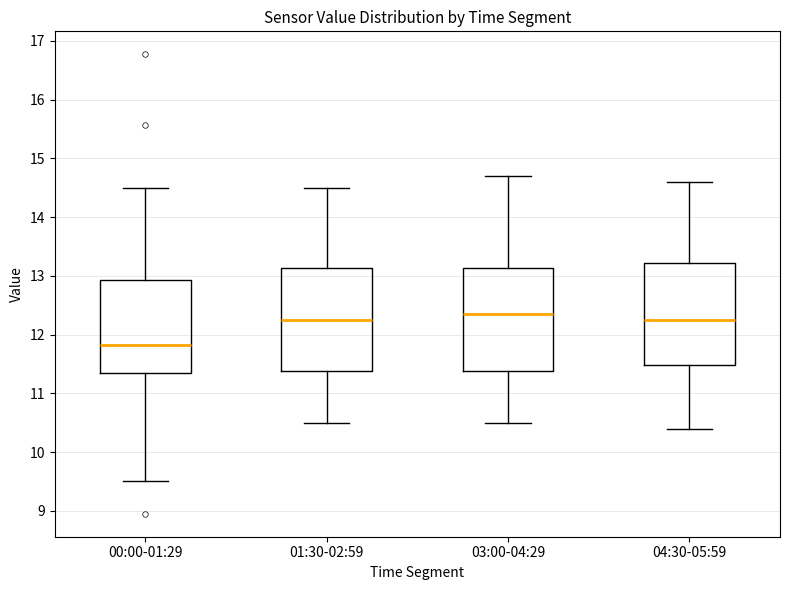

Reading left to right, read every box against the y-axis: the position of its median line, the range the box covers, and the ends of its whiskers. The values are not printed on the chart, so give them approximately, as read against the axis.

00:00-01:29: median 11.8, box 11.3 to 12.9, whiskers 9.5 to 14.5
01:30-02:59: median 12.3, box 11.4 to 13.1, whiskers 10.5 to 14.5
03:00-04:29: median 12.4, box 11.4 to 13.1, whiskers 10.5 to 14.7
04:30-05:59: median 12.3, box 11.5 to 13.2, whiskers 10.4 to 14.6